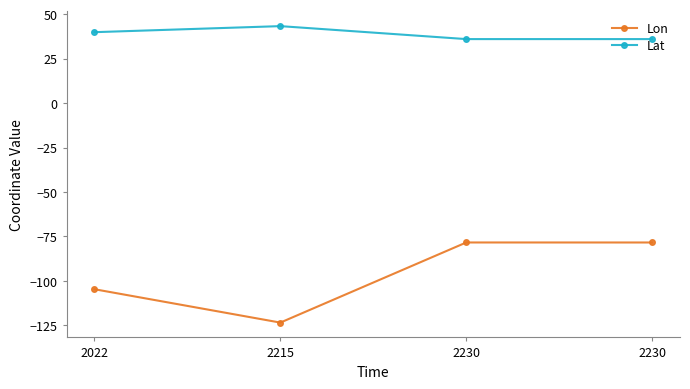

Rank the series by their maximum value, from lowest to highest.

Lon, Lat